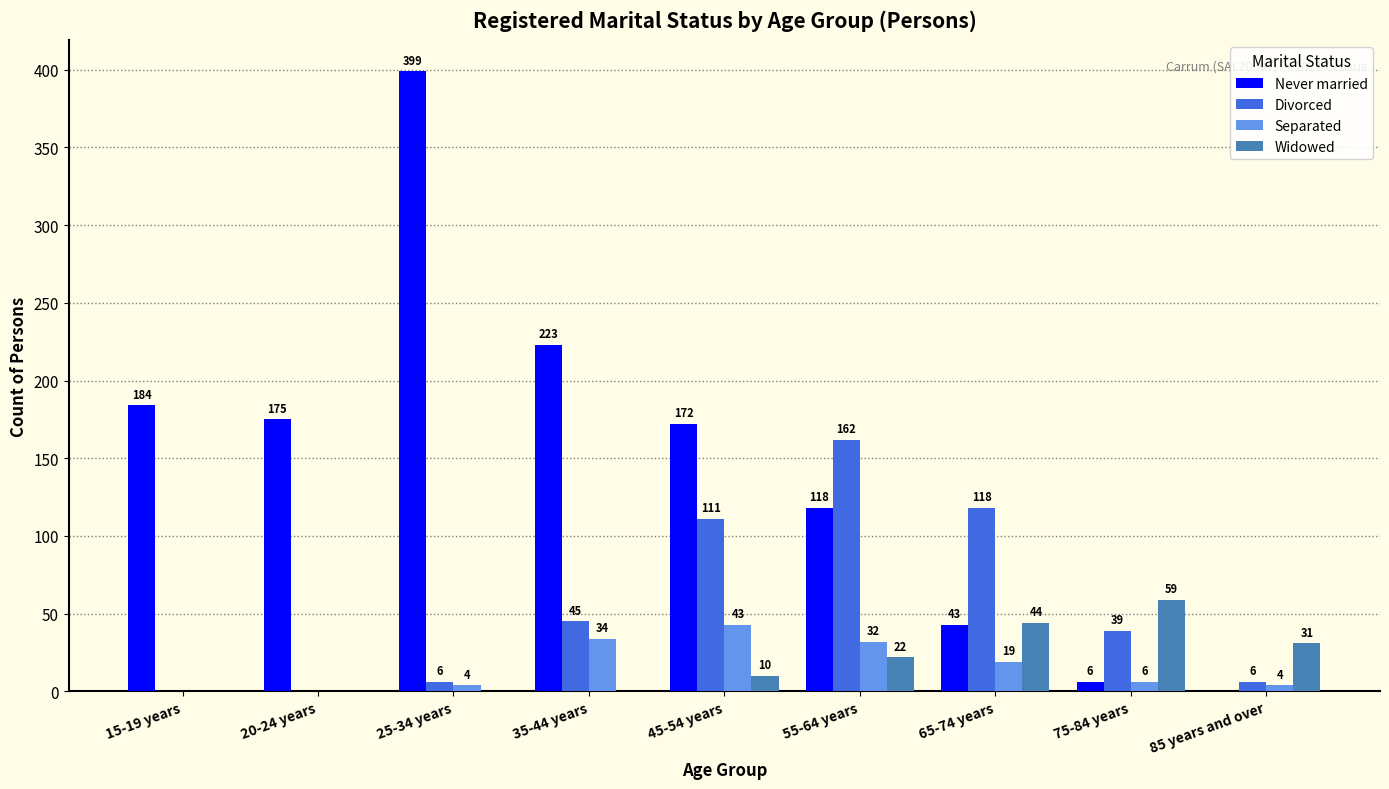

Are the bars horizontal?

No